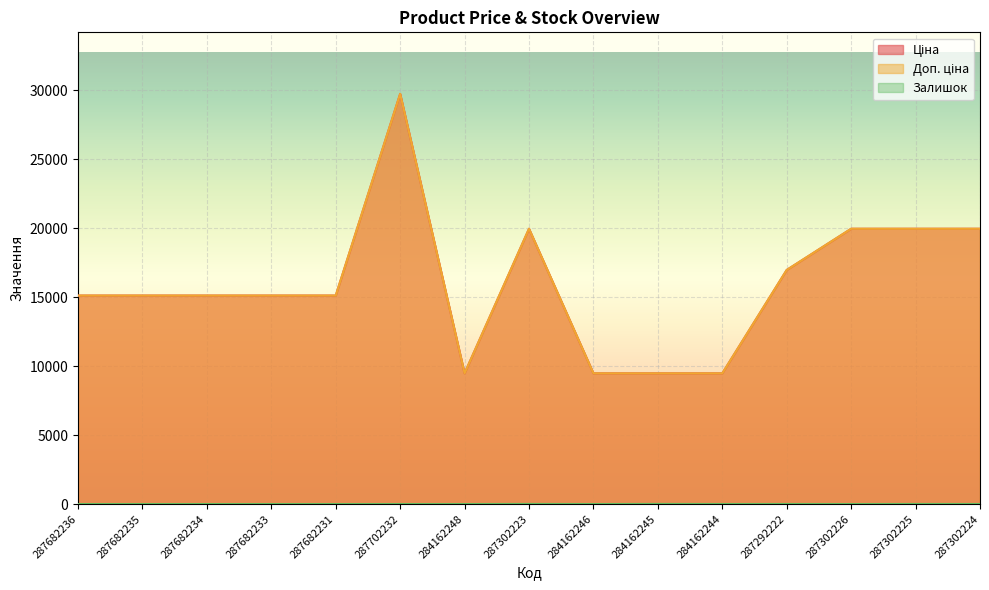

How many interior local peaks does the Ціна series have?

2